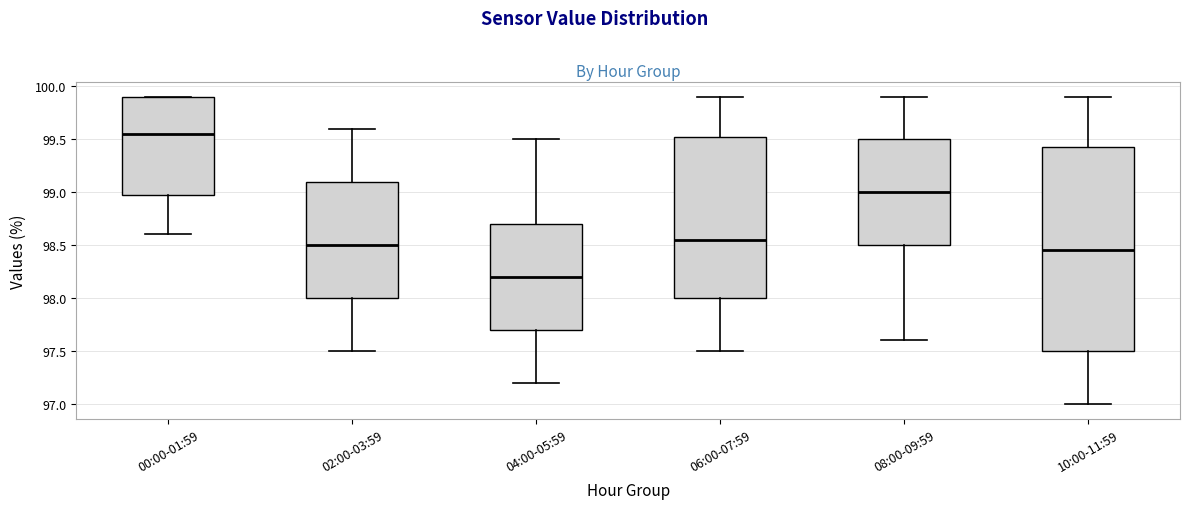

Where does the median line of the box for 00:00-01:59 sit on the y-axis? The values are not printed on the chart, so give them approximately, as read against the axis.

99.55